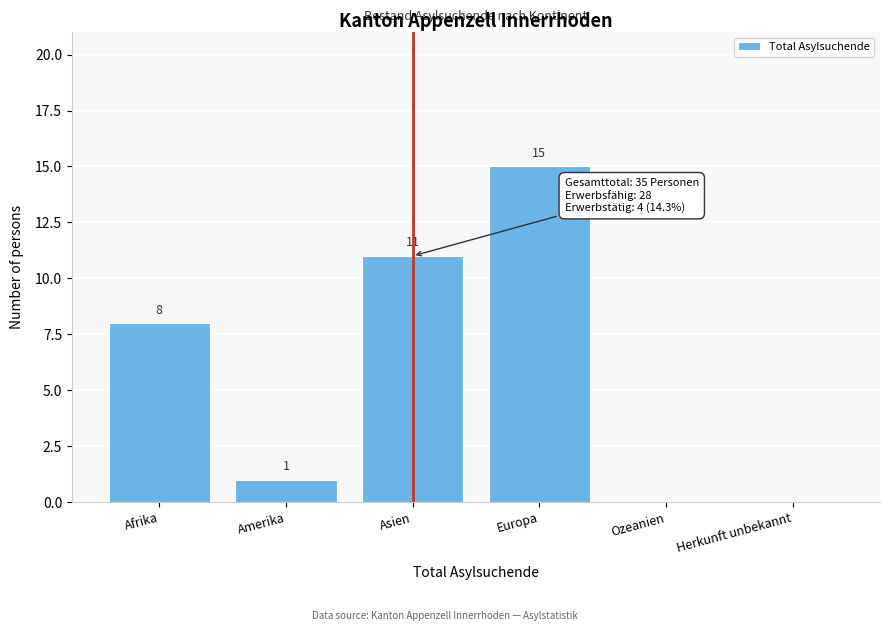

Reading left to right, transcribe all the data shown in this chart.

Afrika=8	Amerika=1	Asien=11	Europa=15	Ozeanien=0	Herkunft unbekannt=0